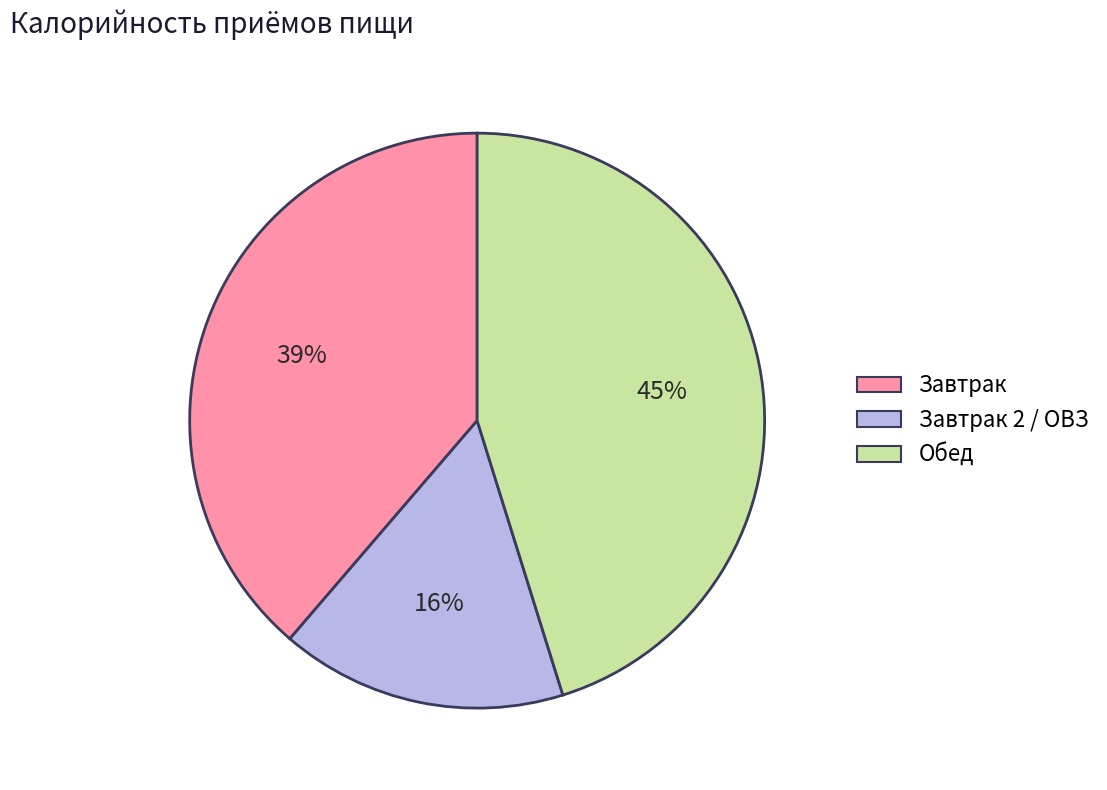

Is there a majority slice in this chart?

No